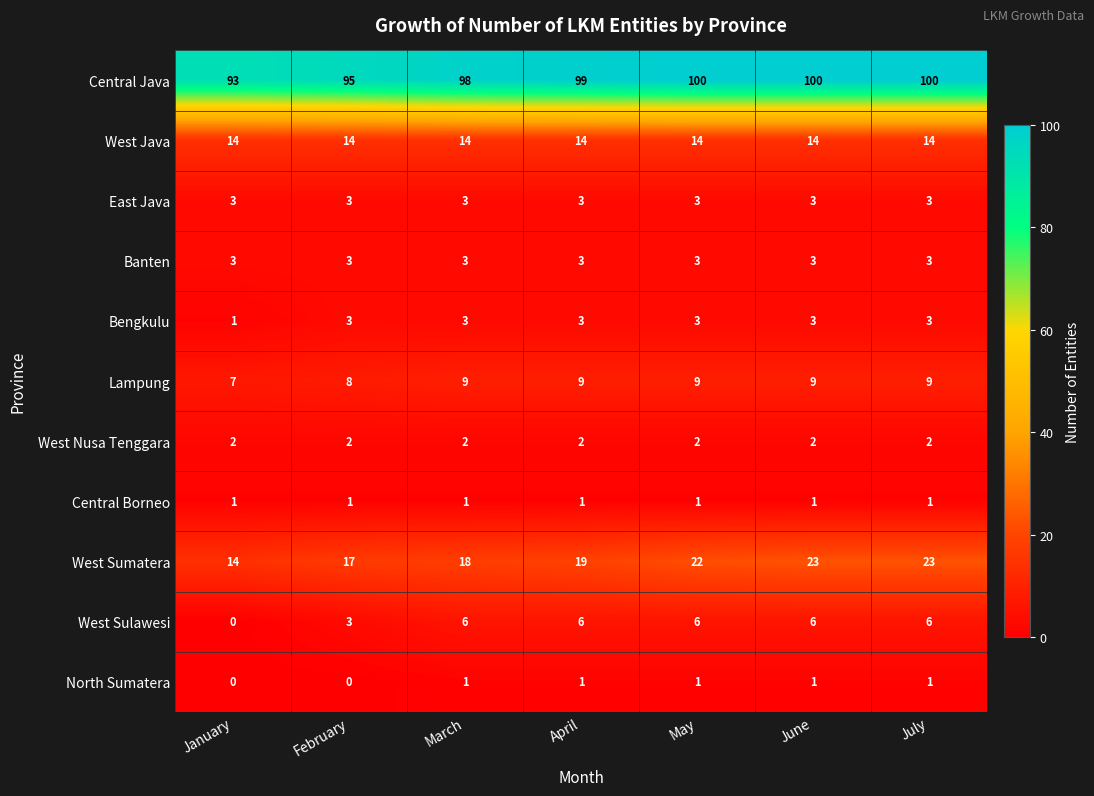

True or false: West Sulawesi has a value of 6 at July.

True